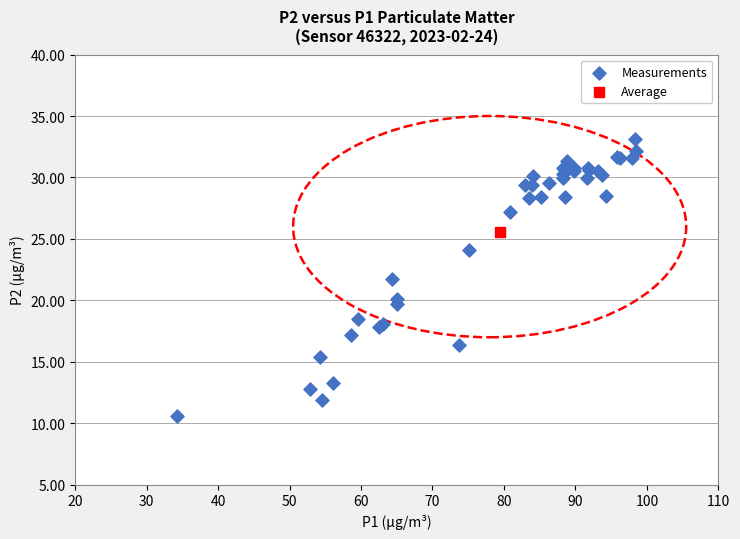

What are all the series names shown in the legend?

Measurements, Average